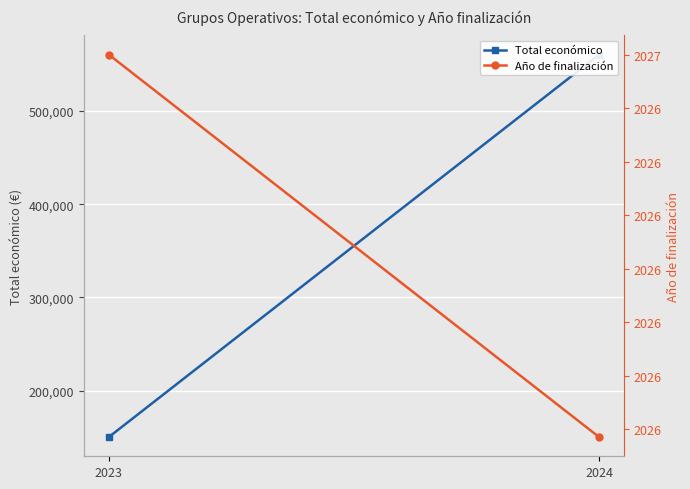

What is the difference between the highest and lowest values at 2024?

558650.8